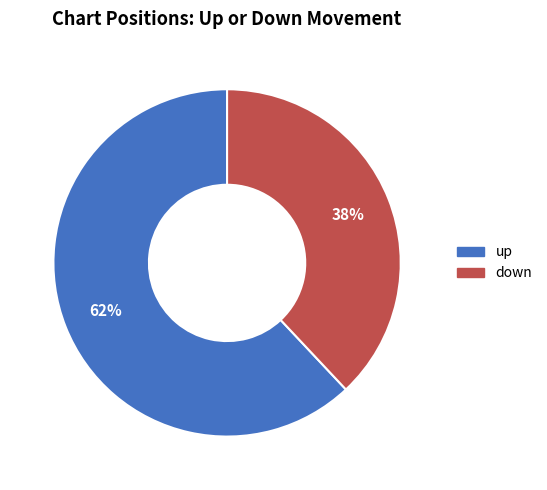

Which slice is the largest?

up